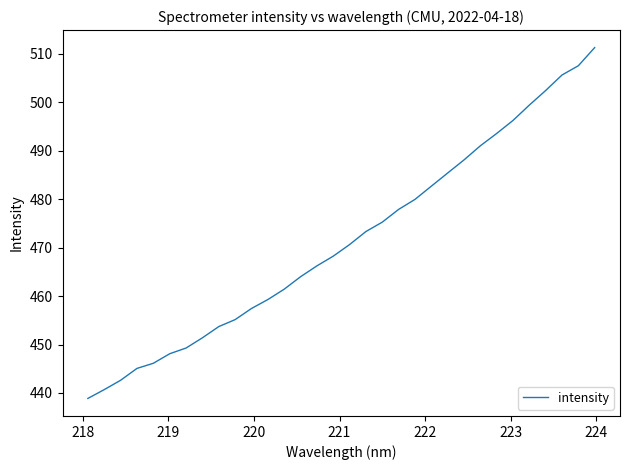

Count the number of values greater than 470.

16